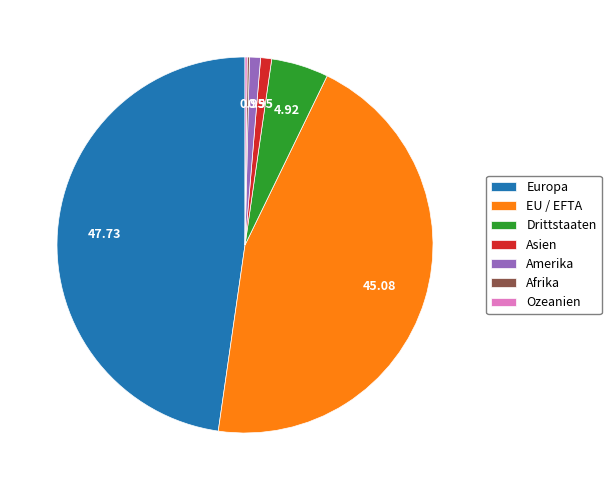

Which slice is the largest?

Europa